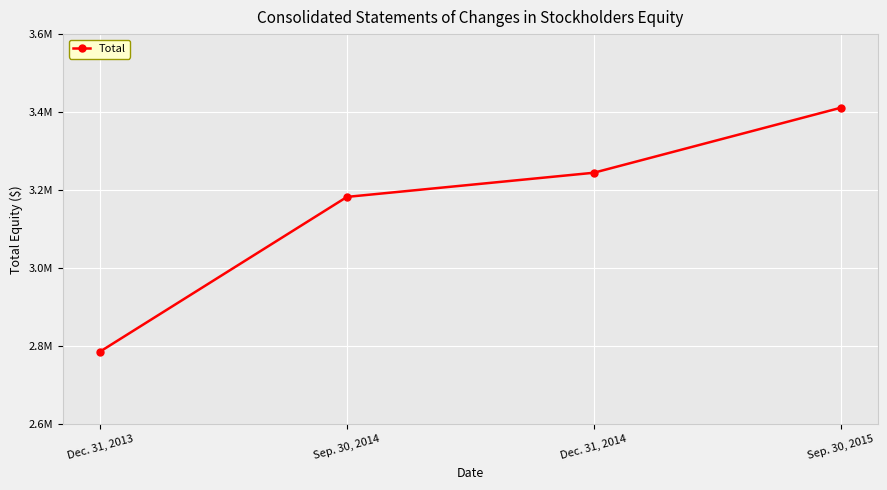

Is this an area chart (filled region under the line)?

No